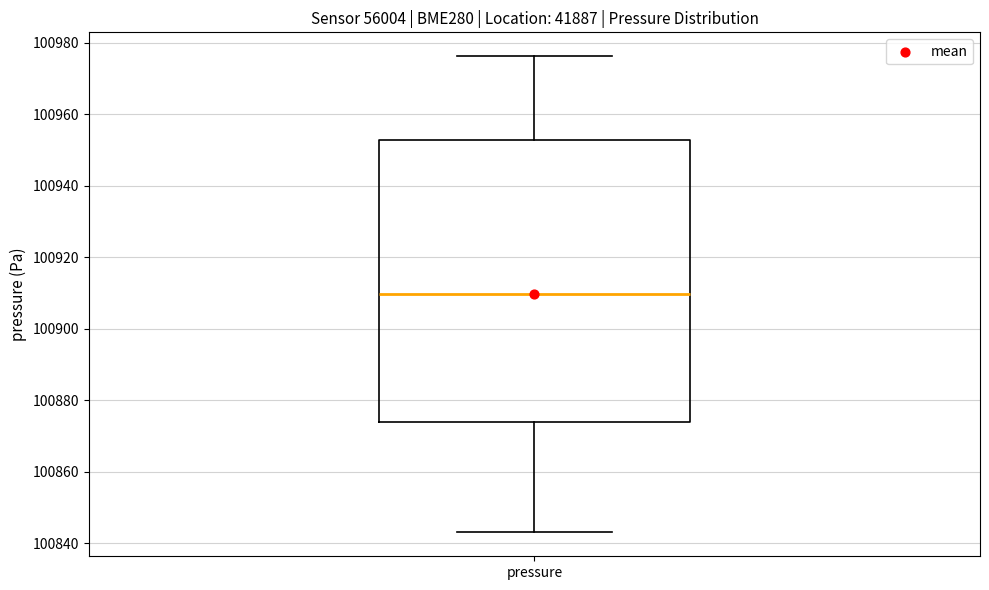

Where does the upper whisker of the box for pressure end on the y-axis? The values are not printed on the chart, so give them approximately, as read against the axis.

100976